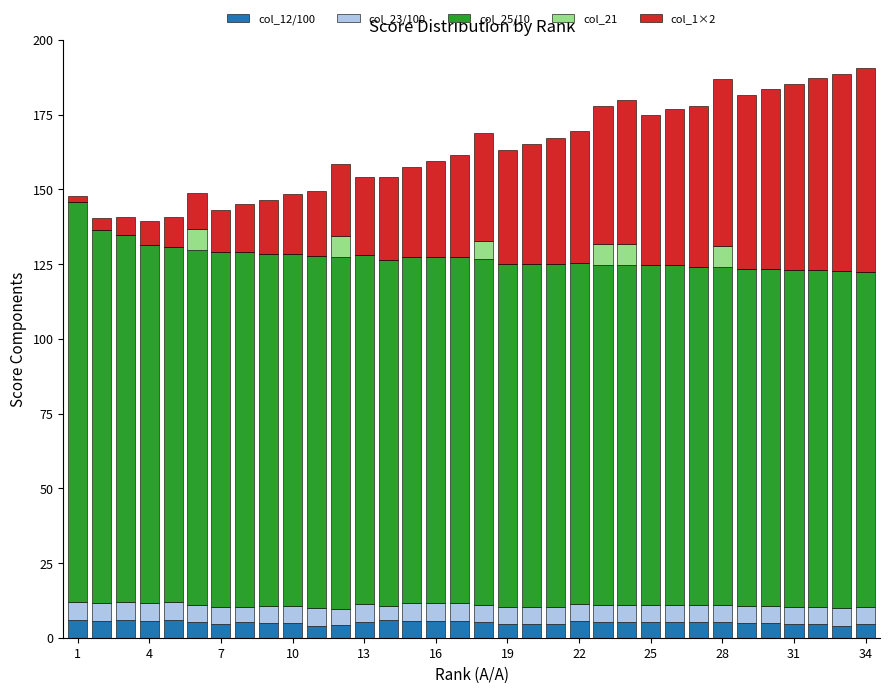

What is the maximum value for col_12/100?

6.0